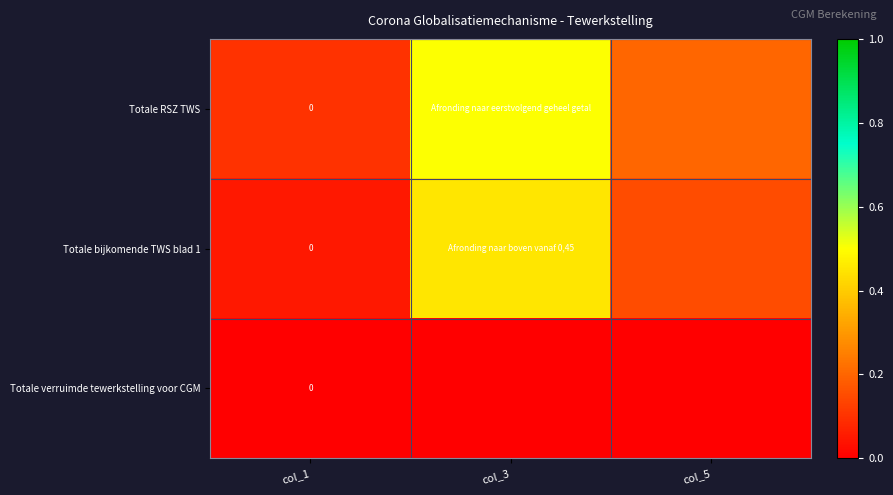

What is the sum of the Totale RSZ TWS values at col_1 and col_3?

0.6